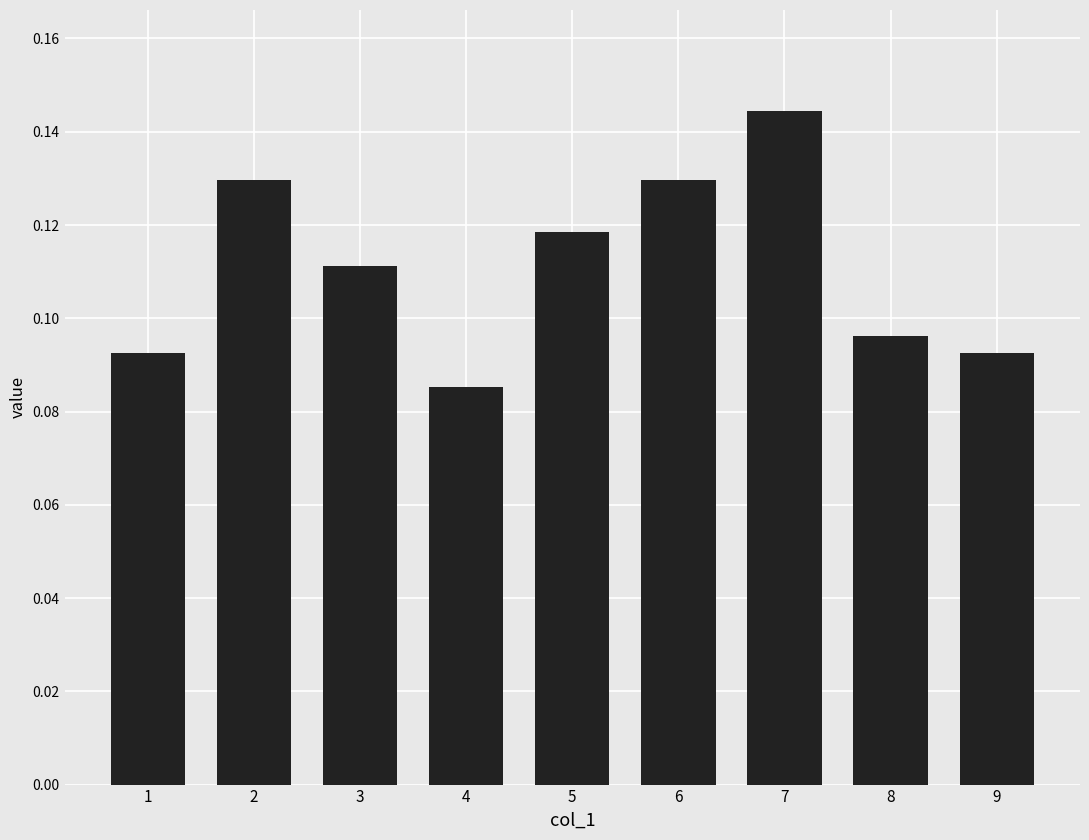

Which label corresponds to the largest value in the chart?

7